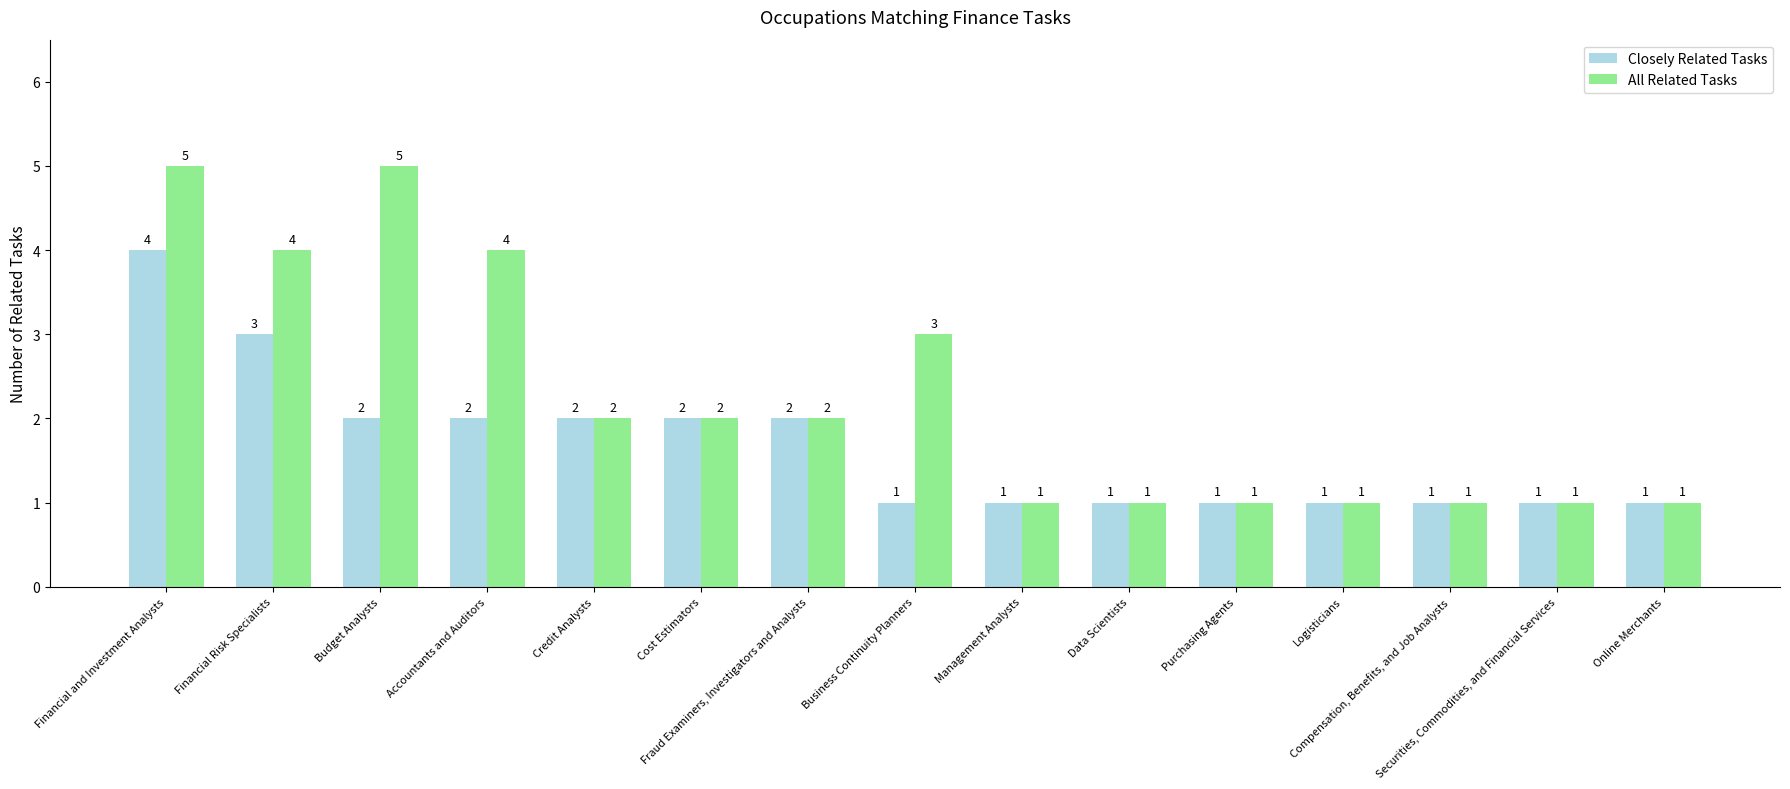

What is the value of the Closely Related Tasks bar at the 6th from the left?

2